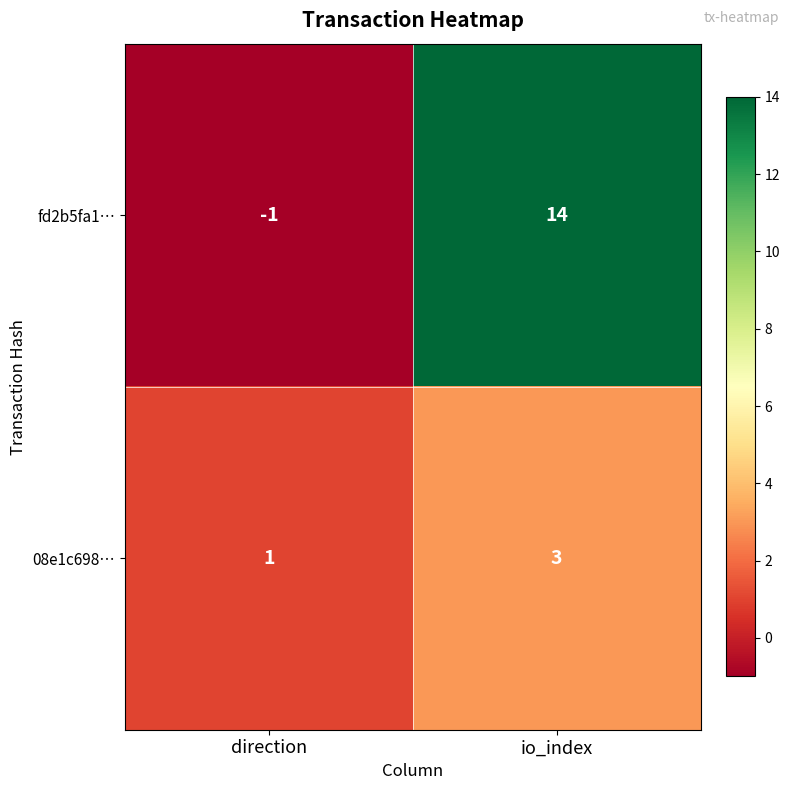

At which category is the sum across all series the highest?

io_index